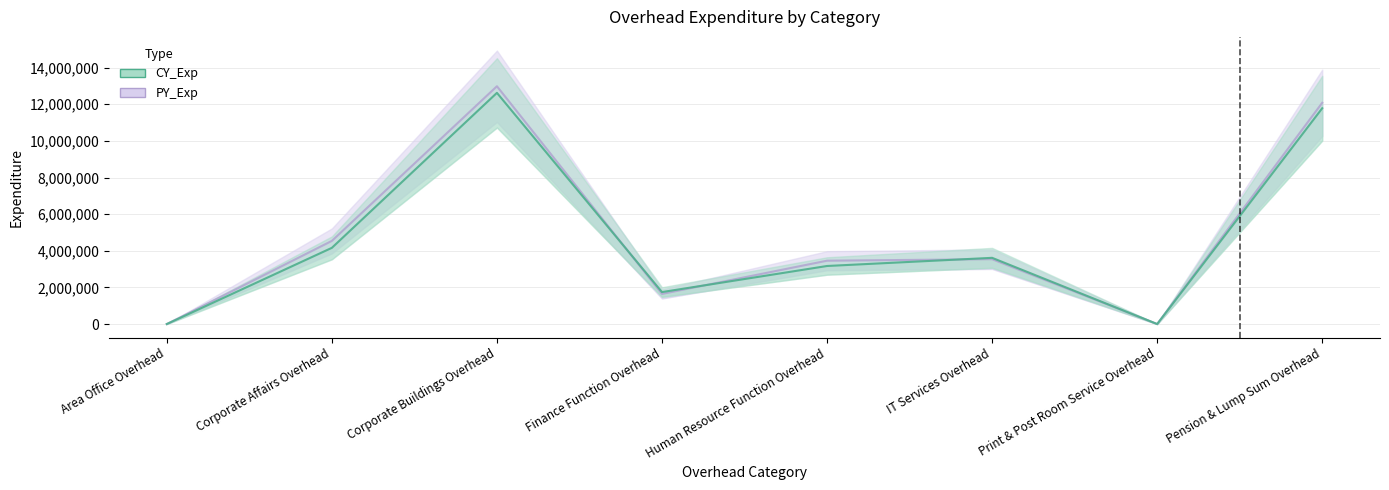

How many data points in PY_Exp are less than 3541200?

4